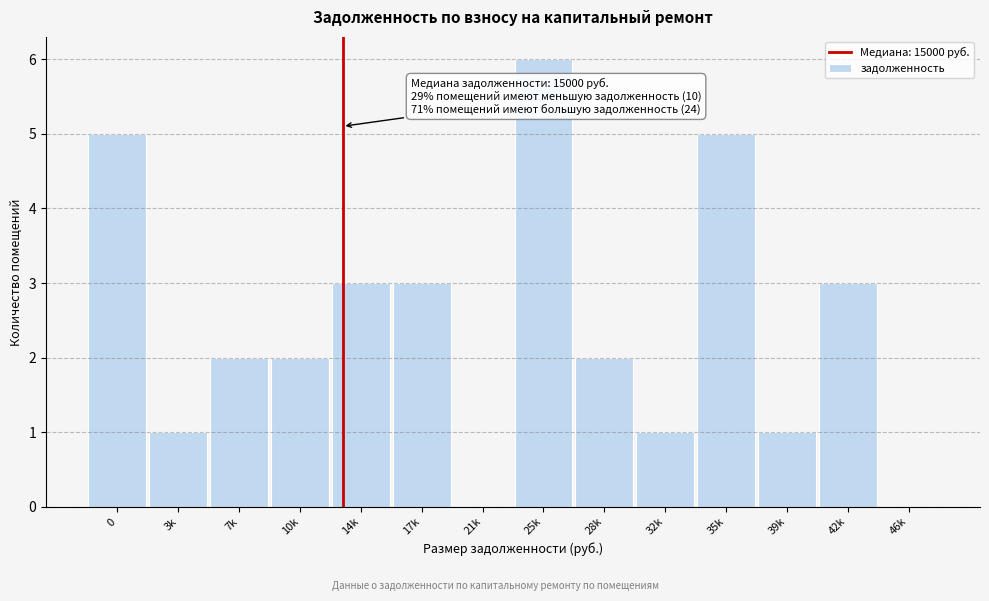

Reading left to right, list all the values displayed in this chart.

0=5	3k=1	7k=2	10k=2	14k=3	17k=3	21k=0	25k=6	28k=2	32k=1	35k=5	39k=1	42k=3	46k=0